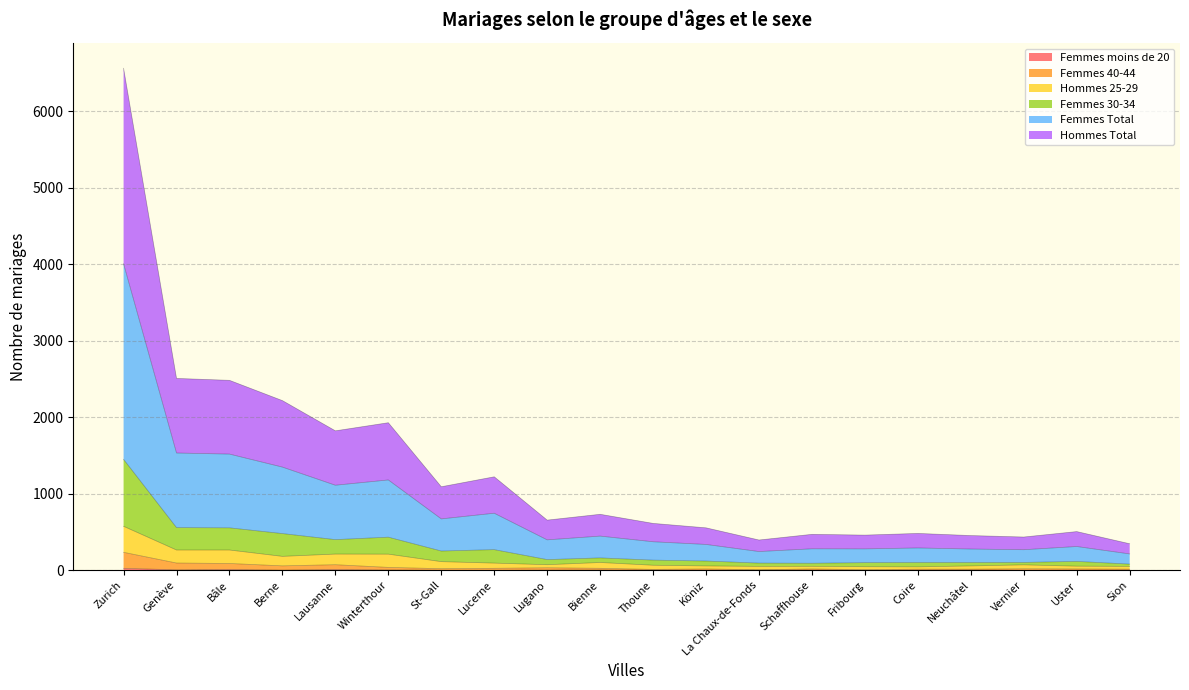

What position from the left is Thoune?

11